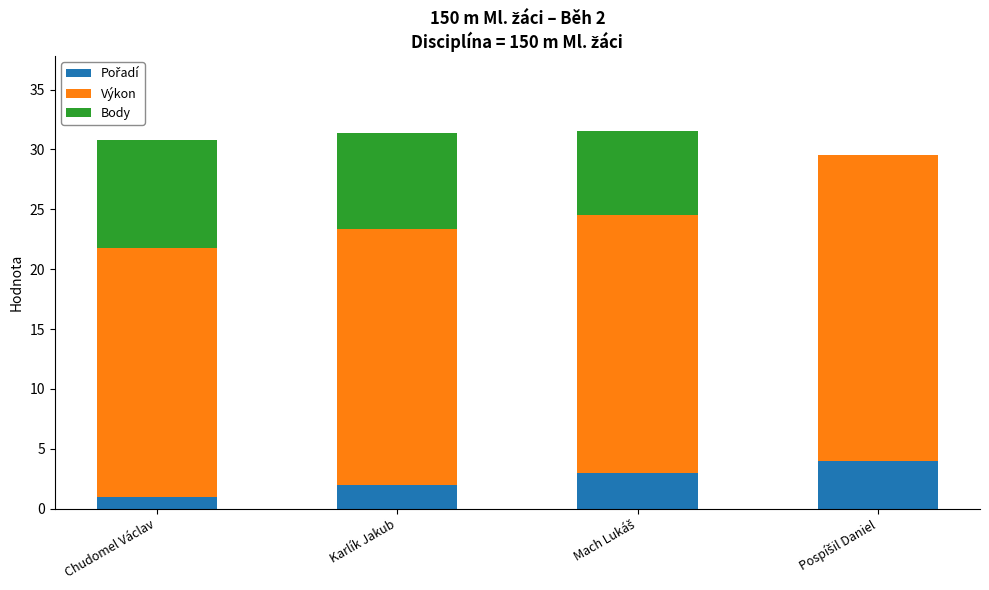

True or false: Výkon has a value of 34.5 at Mach Lukáš.

False